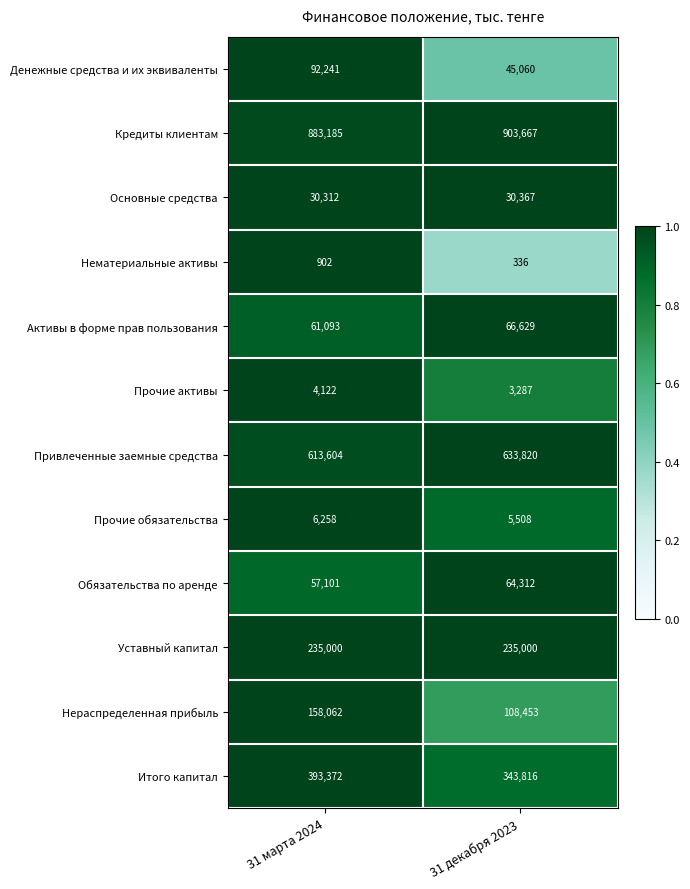

Rank the series by their maximum value, from highest to lowest.

Кредиты клиентам, Привлеченные заемные средства, Итого капитал, Уставный капитал, Нераспределенная прибыль, Денежные средства и их эквиваленты, Активы в форме прав пользования, Обязательства по аренде, Основные средства, Прочие обязательства, Прочие активы, Нематериальные активы